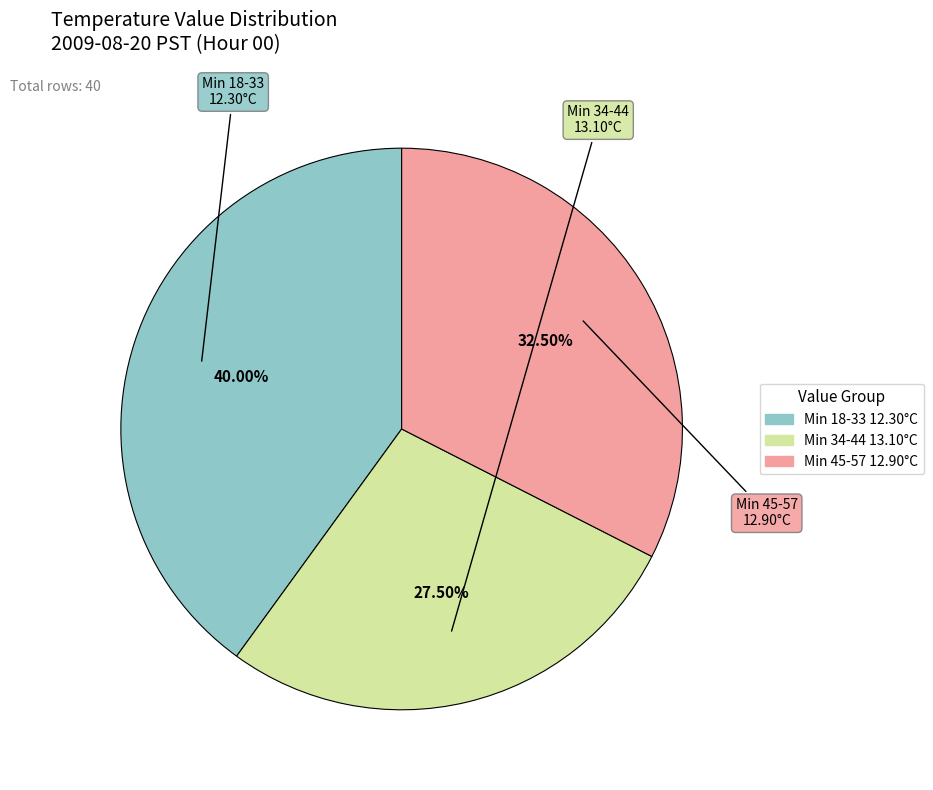

Is there a majority slice in this chart?

No